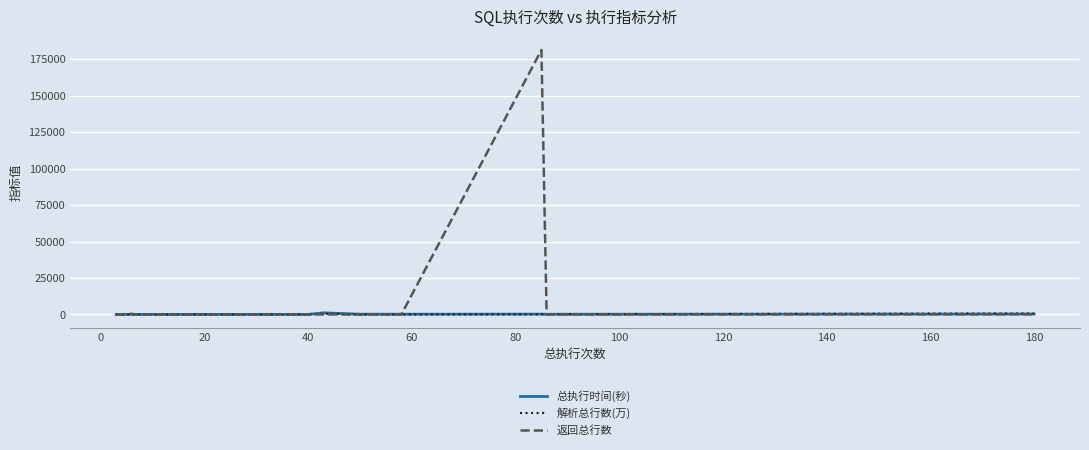

How many lines are shown in the chart?

3